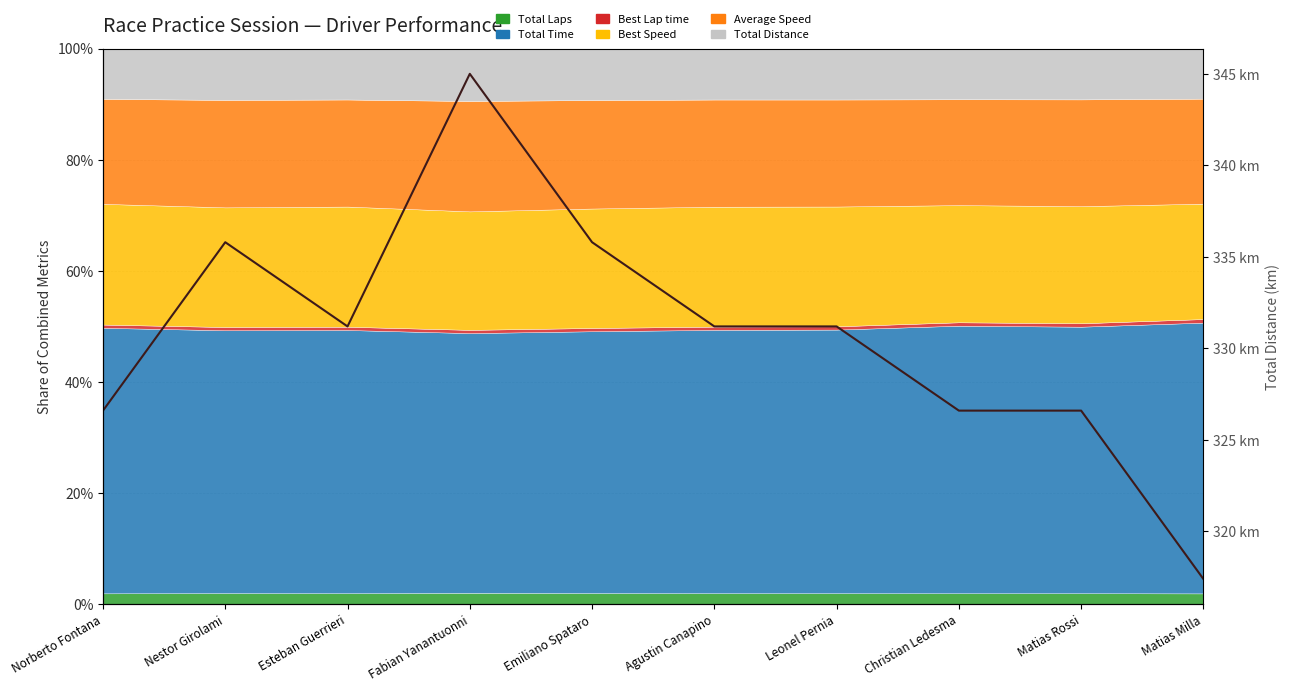

What value does the data have at Norberto Fontana?

326.6